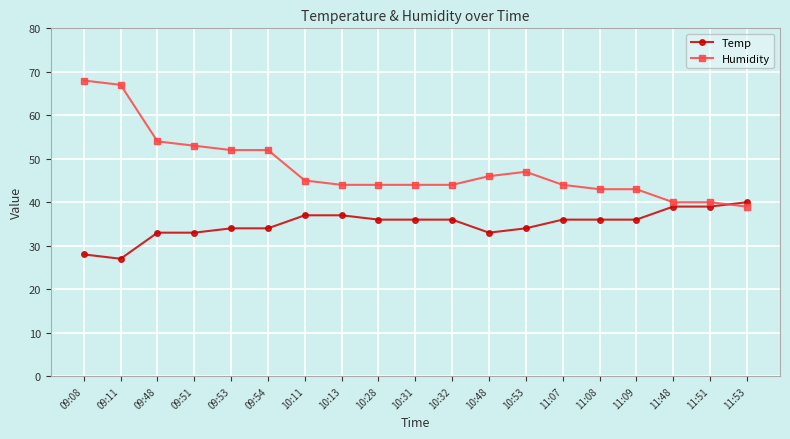

Read the Humidity value at 10:32, to the nearest 5.

45